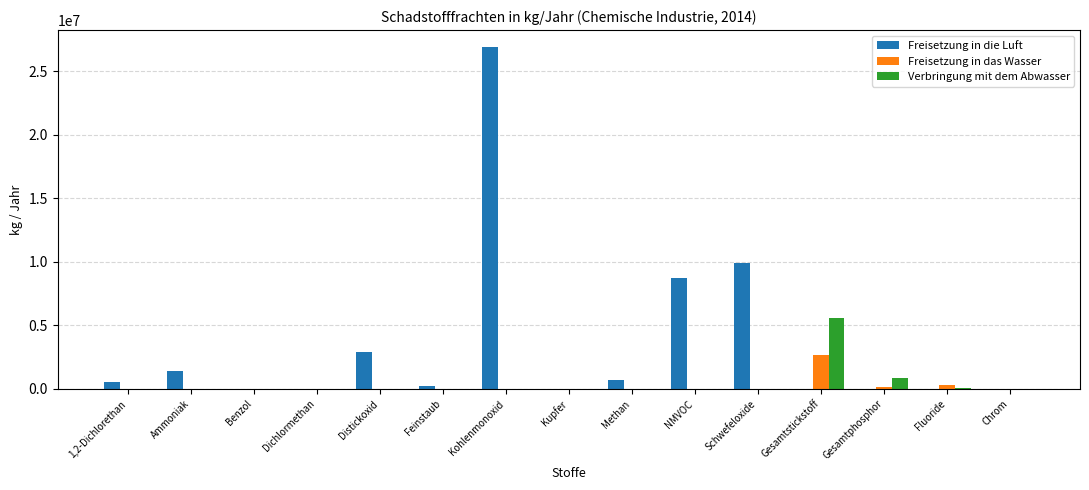

What is the sum of all Freisetzung in die Luft values?

51366998